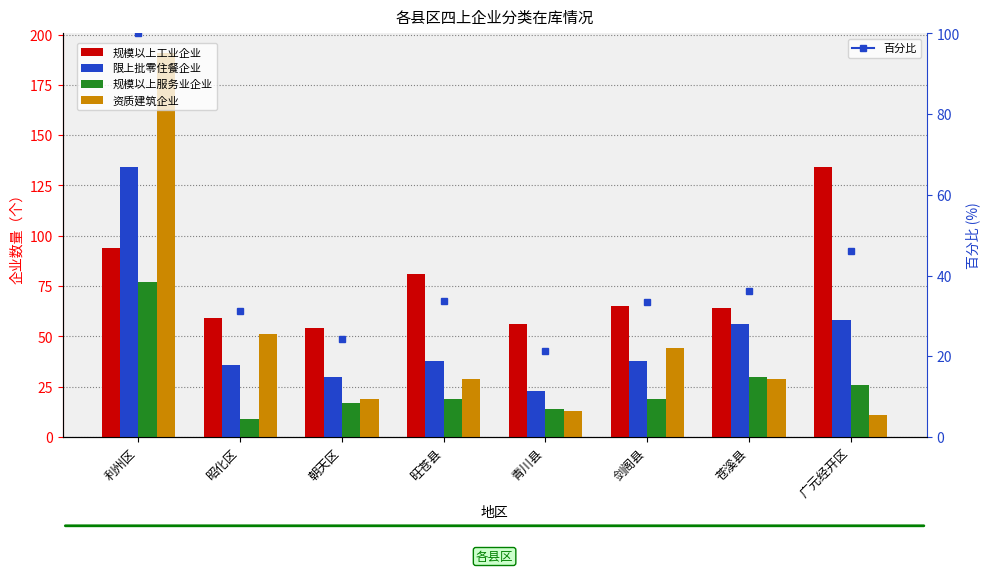

List the labels in order of 限上批零住餐企业 value, largest first.

利州区, 广元经开区, 苍溪县, 旺苍县, 剑阁县, 昭化区, 朝天区, 青川县